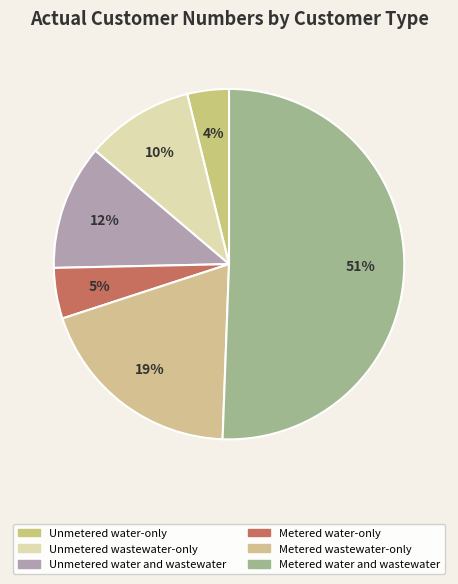

Do Metered wastewater-only and Unmetered water and wastewater together represent more than half of the pie?

No